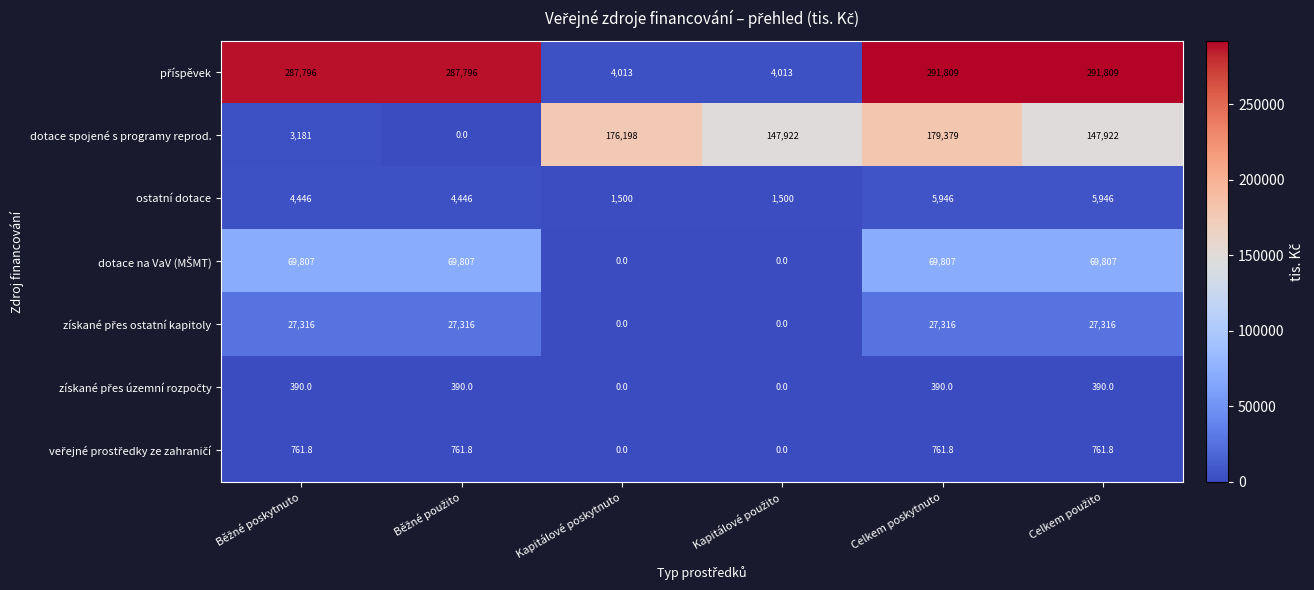

At how many categories does at least one series exceed 2512?

6